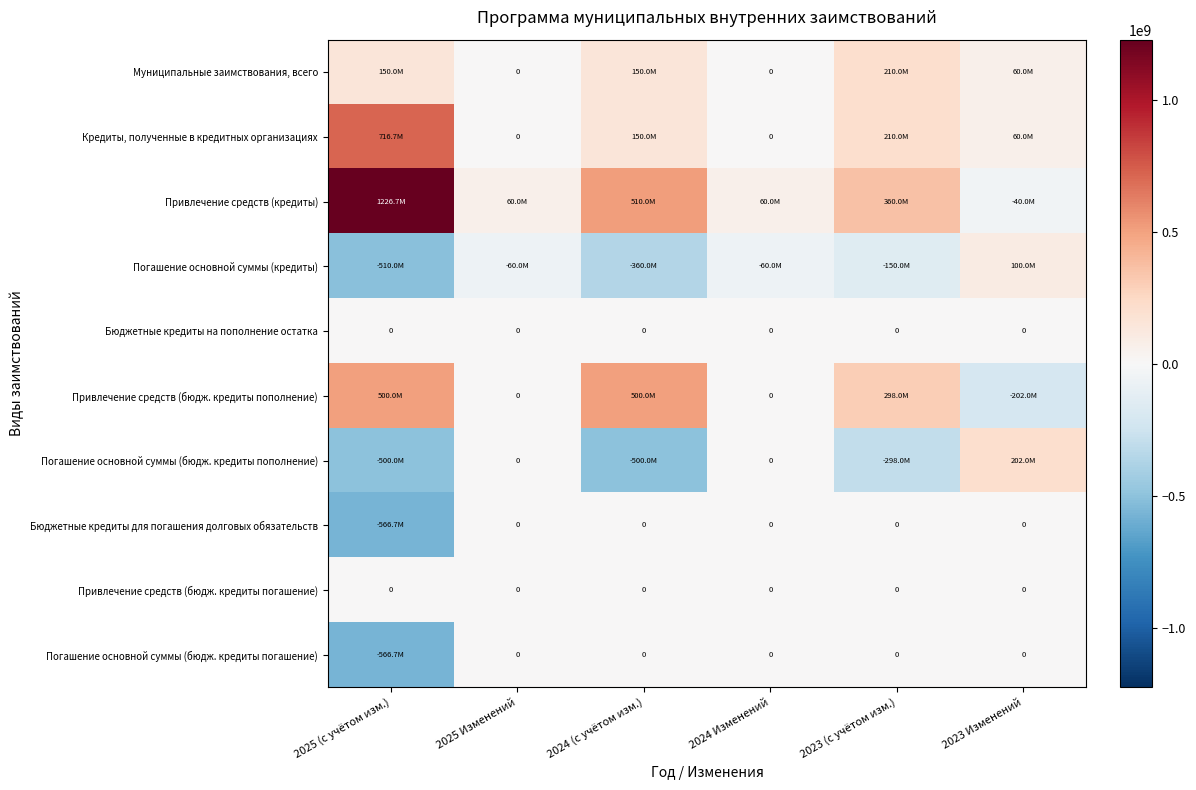

How many Погашение основной суммы (кредиты) values are between -360000000 and -60000000?

4